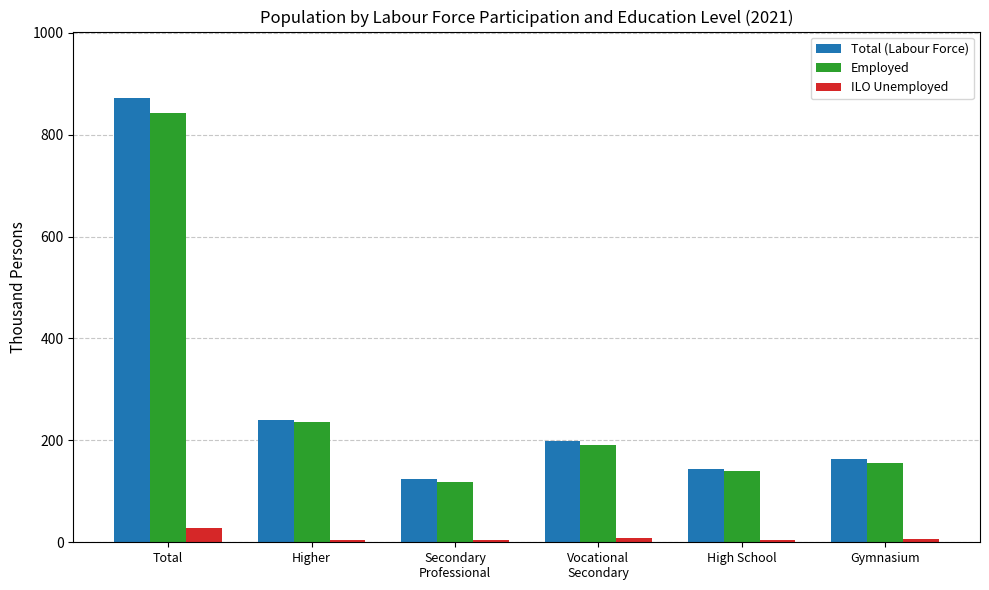

At which label is Total (Labour Force) closest to 497?

Higher